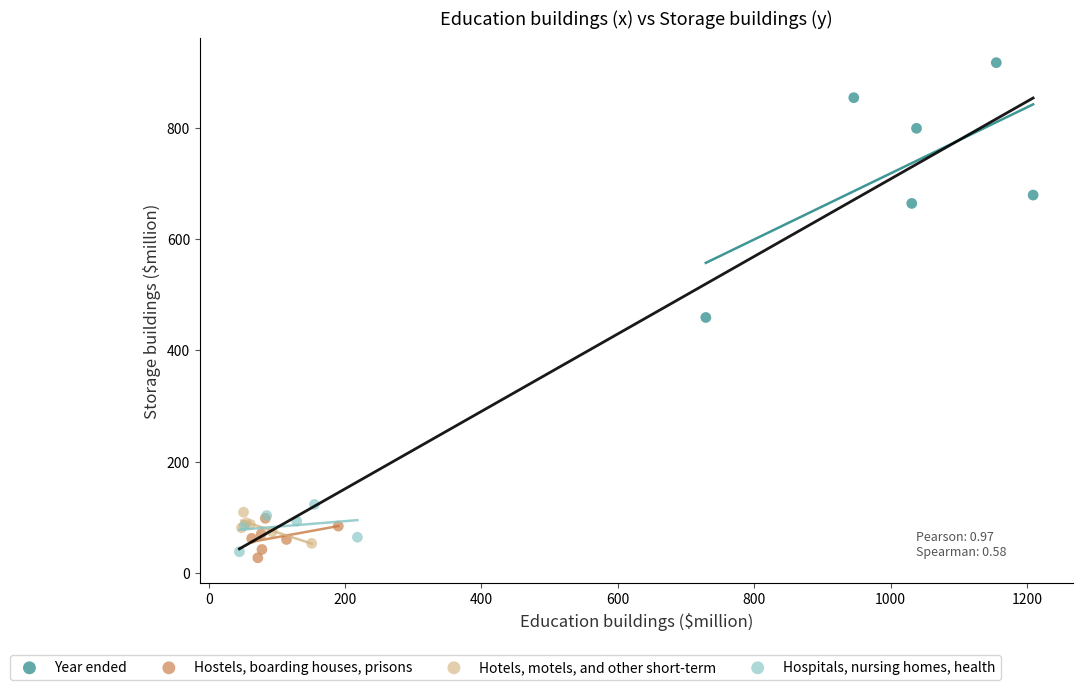

What are all the series names shown in the legend?

Year ended, Hostels, boarding houses, prisons, Hotels, motels, and other short-term, Hospitals, nursing homes, health